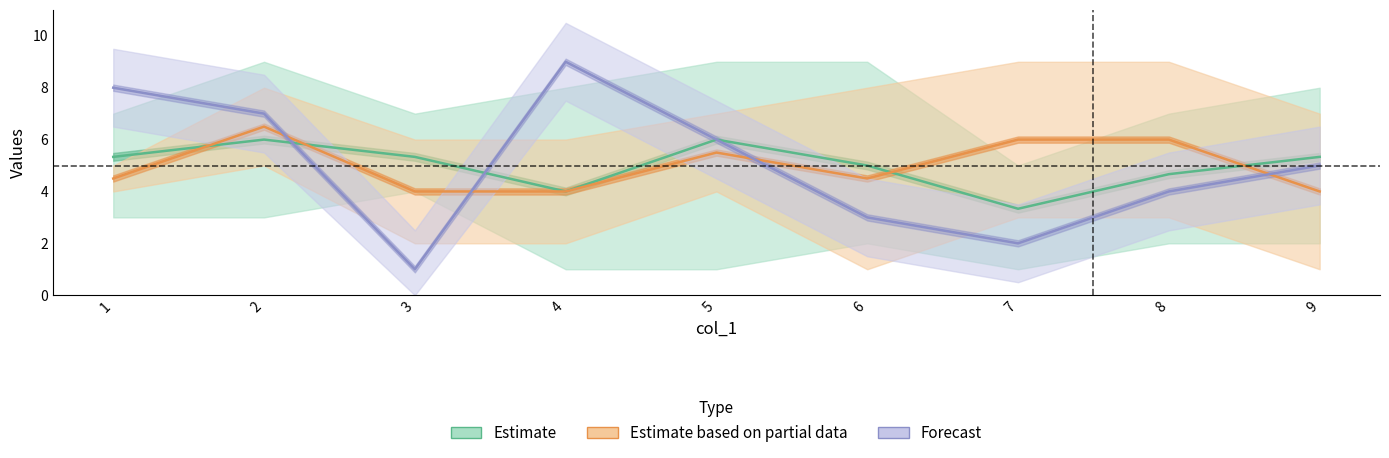

Count the number of categories in the chart.

9